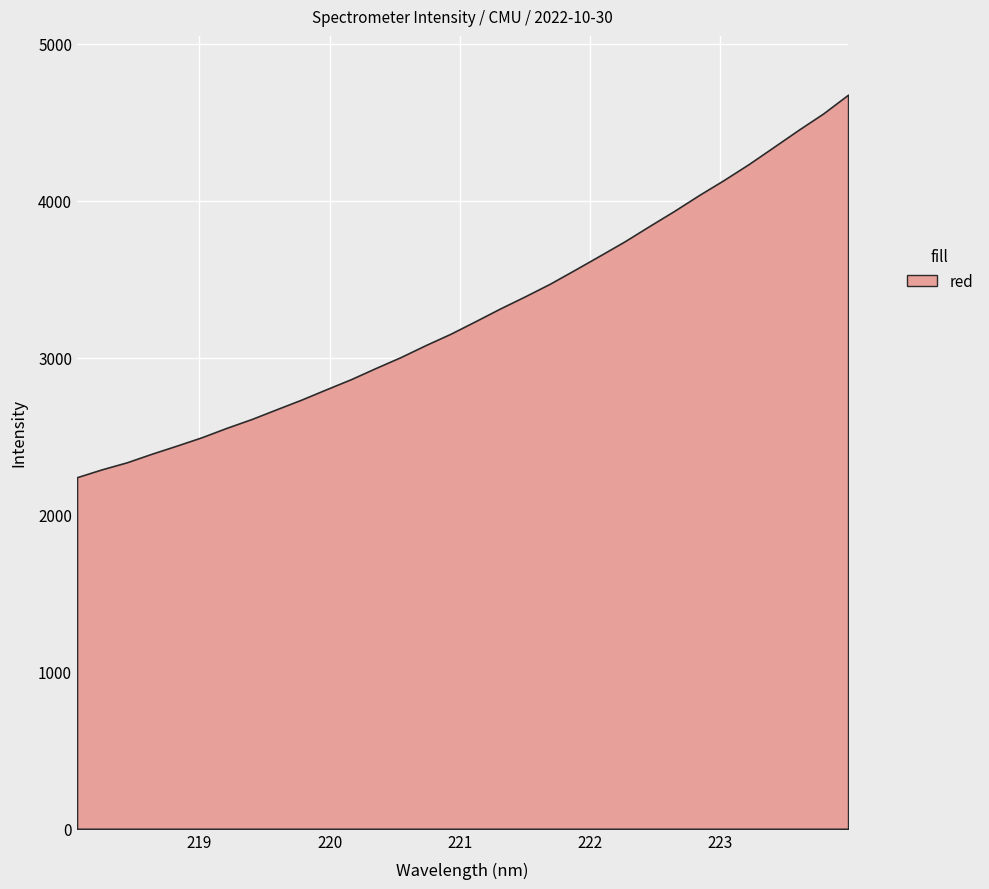

What is the change in value from 221.8812 to 223.7895?

+996.5